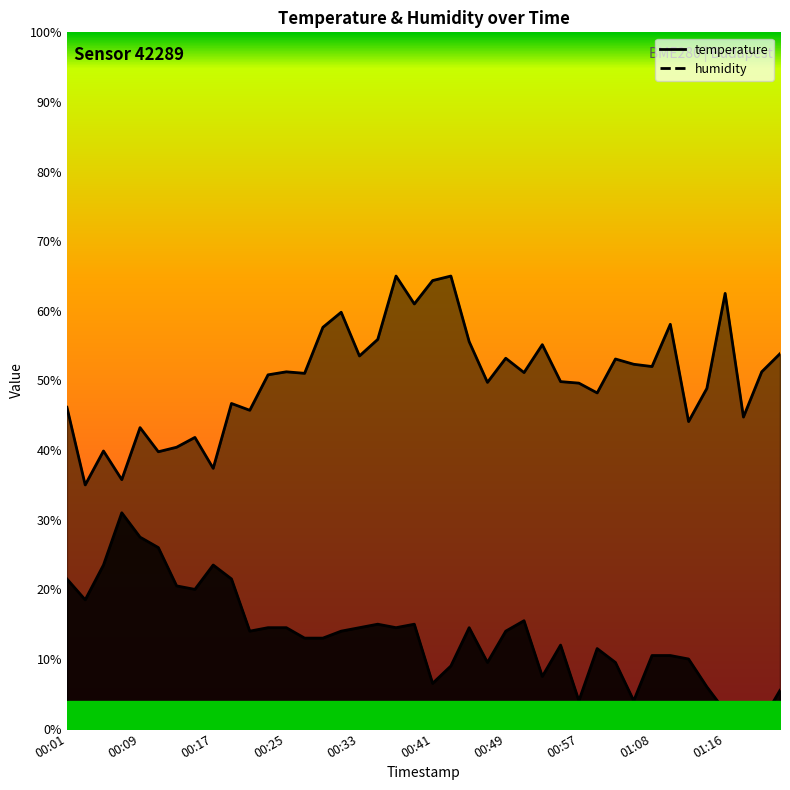

What are all the series names shown in the legend?

temperature, humidity